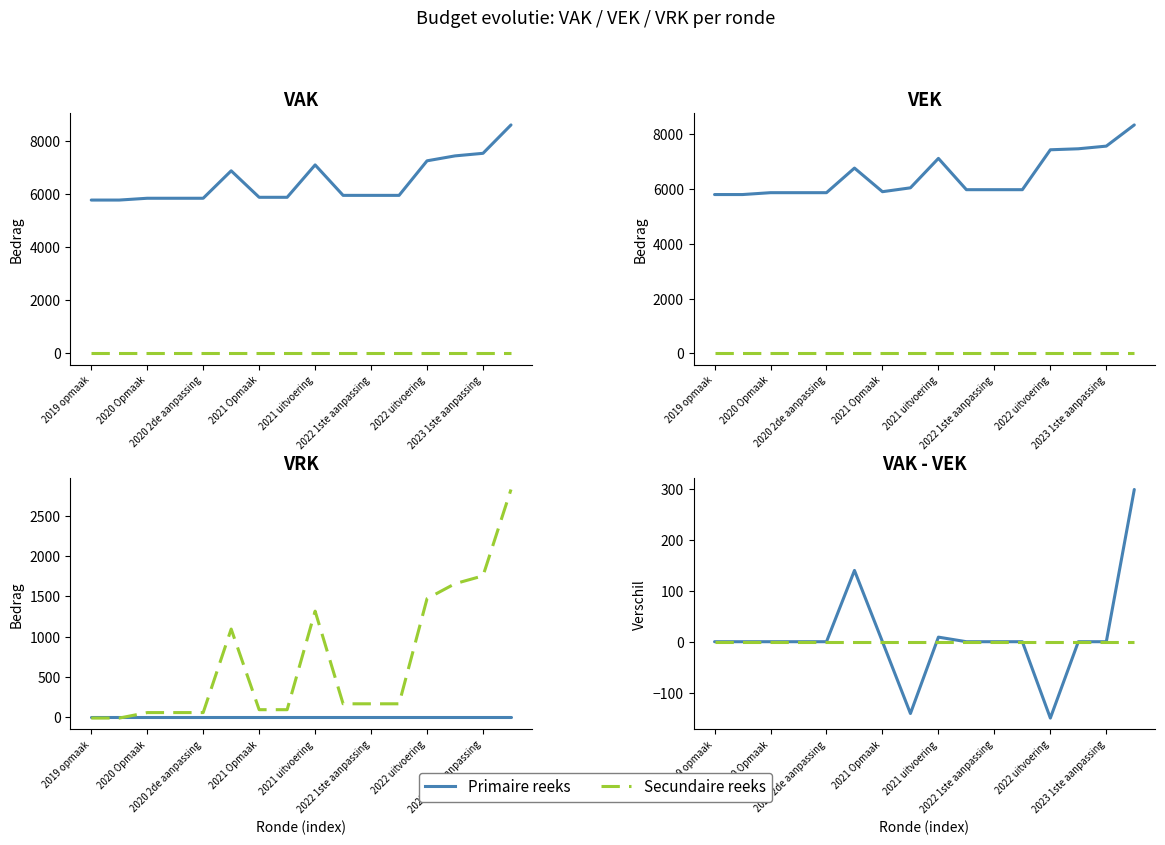

Is this an area chart (filled region under the line)?

No